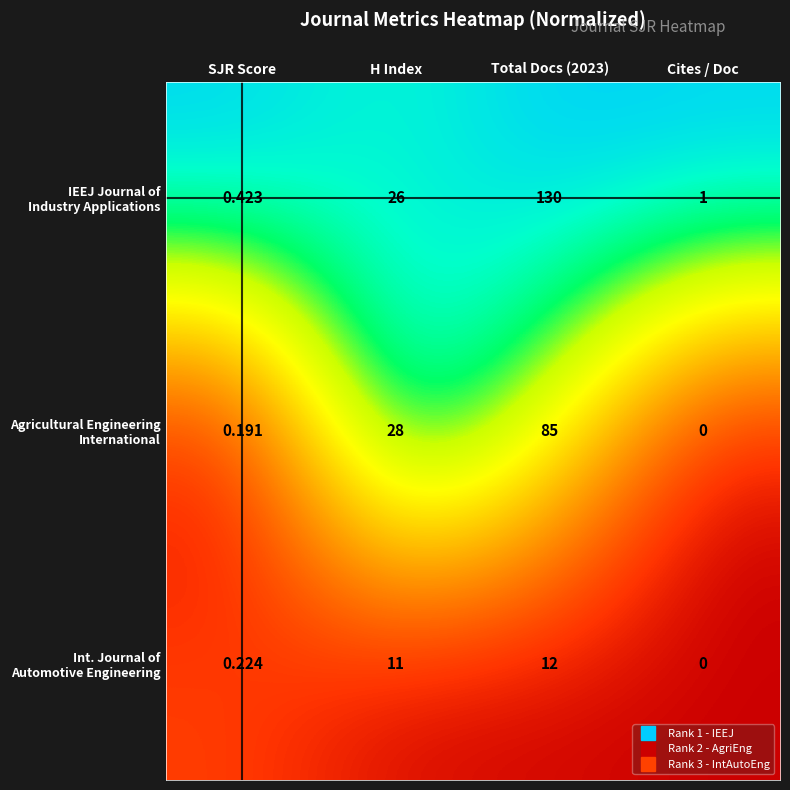

Which label corresponds to the smallest value in the chart?

Cites / Doc